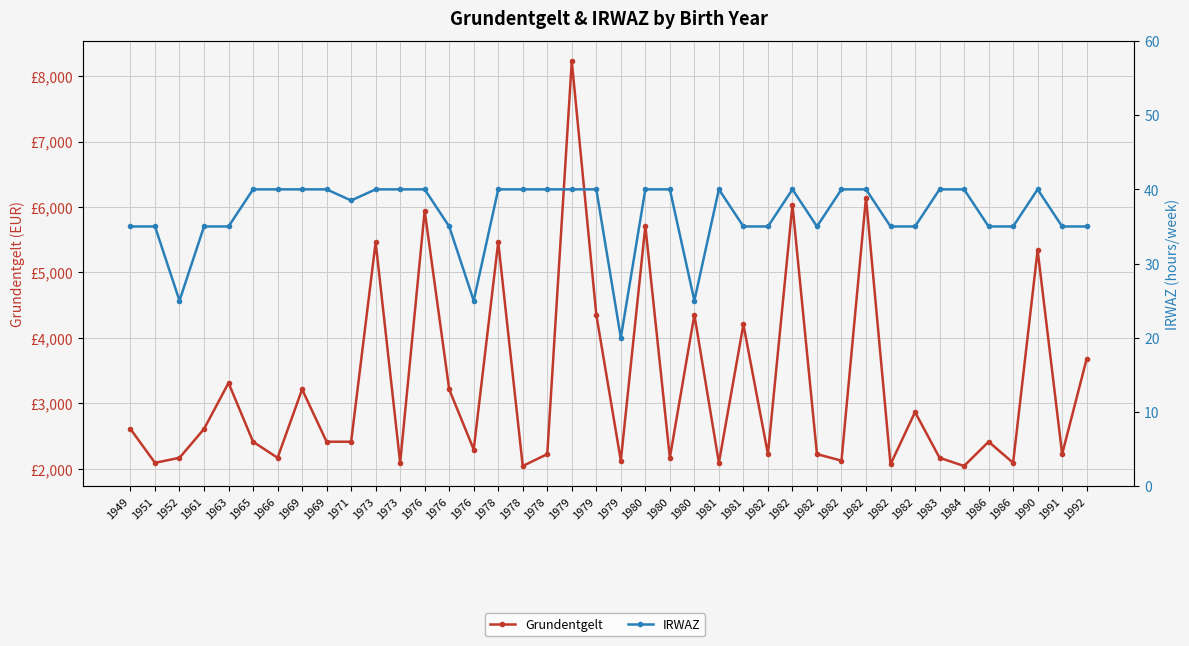

Reading left to right, what are all the values shown in this chart?

Grundentgelt: 1949=2608.0	1951=2091.0	1952=2167.5	1961=2608.0	1963=3311.5	1965=2413.0	1966=2167.5	1969=3213.5	1969=2413.0	1971=2413.0	1973=5461.4	1973=2091.0	1976=5941.4	1976=3213.5	1976=2294.0	1978=5465.2	1978=2042.0	1978=2224.0	1979=8228.2	1979=4353.5	1979=2123.5	1980=5708.5	1980=2167.5	1980=4353.5	1981=2091.0	1981=4204.5	1982=2224.0	1982=6033.3	1982=2224.0	1982=2123.5	1982=6143.5	1982=2066.5	1982=2866.5	1983=2167.5	1984=2042.0	1986=2413.0	1986=2091.0	1990=5340.1	1991=2224.0	1992=3679.0
IRWAZ: 1949=35.0	1951=35.0	1952=25.0	1961=35.0	1963=35.0	1965=40.0	1966=40.0	1969=40.0	1969=40.0	1971=38.5	1973=40.0	1973=40.0	1976=40.0	1976=35.0	1976=25.0	1978=40.0	1978=40.0	1978=40.0	1979=40.0	1979=40.0	1979=20.0	1980=40.0	1980=40.0	1980=25.0	1981=40.0	1981=35.0	1982=35.0	1982=40.0	1982=35.0	1982=40.0	1982=40.0	1982=35.0	1982=35.0	1983=40.0	1984=40.0	1986=35.0	1986=35.0	1990=40.0	1991=35.0	1992=35.0